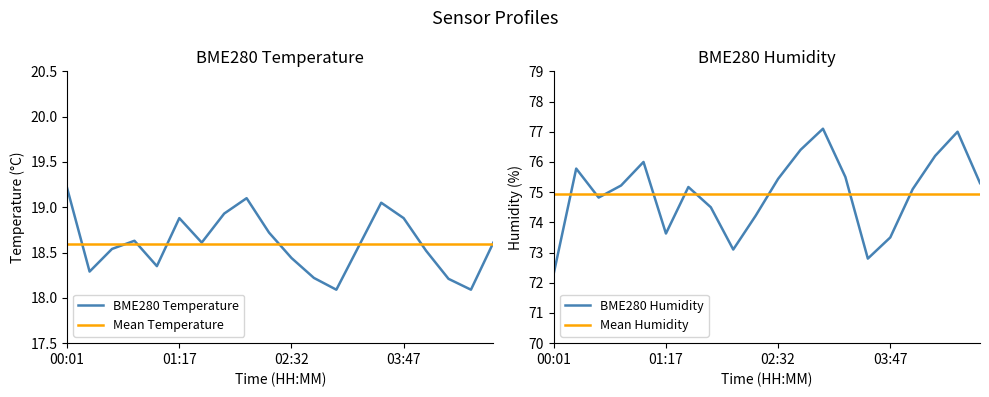

Which series ends up on top after the final intersection of Mean Humidity and BME280 Humidity?

BME280 Humidity